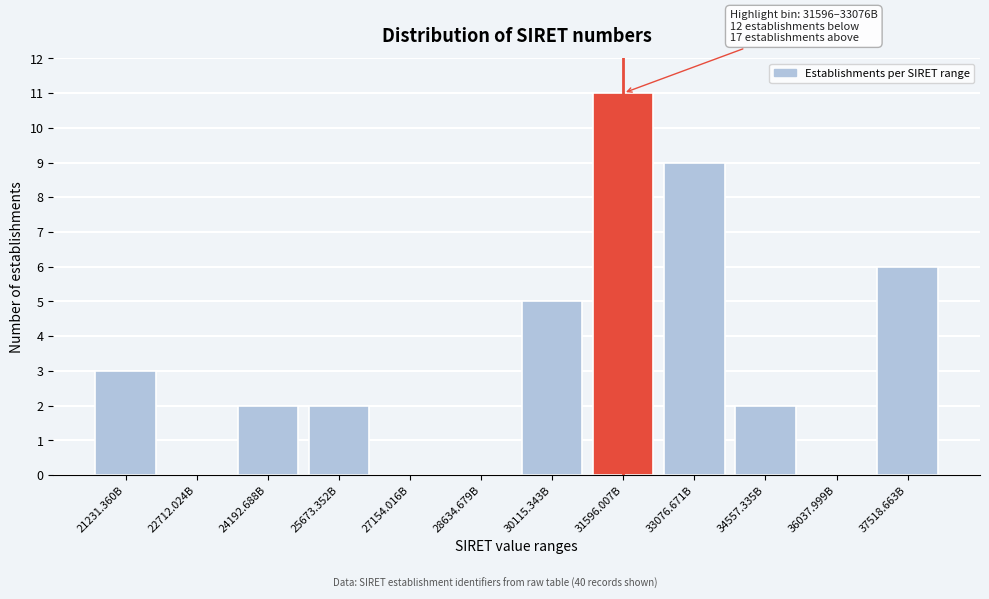

Reading right to left, extract all data points from this chart.

37518.663B=6	36037.999B=0	34557.335B=2	33076.671B=9	31596.007B=11	30115.343B=5	28634.679B=0	27154.016B=0	25673.352B=2	24192.688B=2	22712.024B=0	21231.360B=3